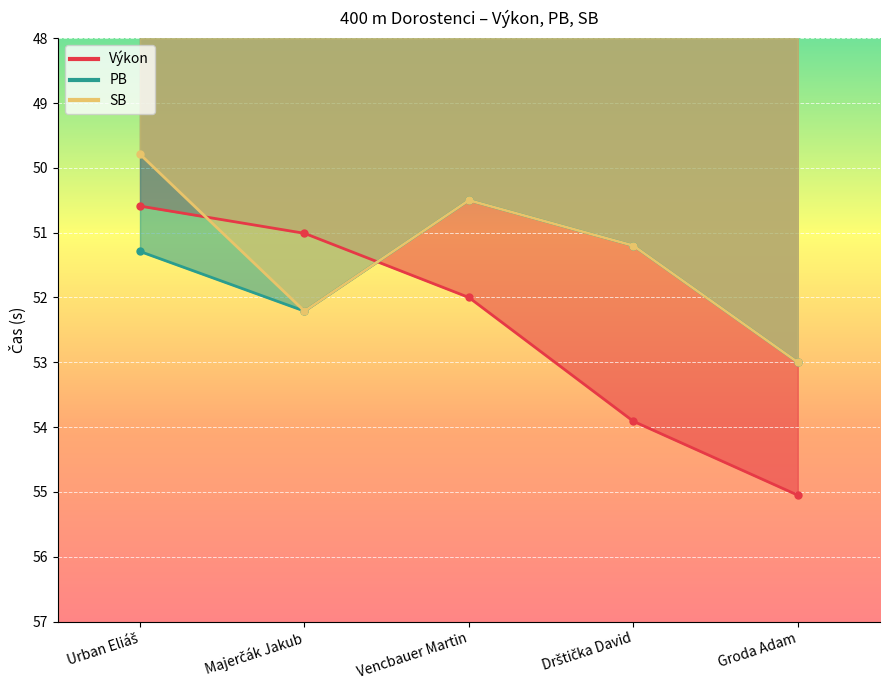

How many lines are shown in the chart?

3